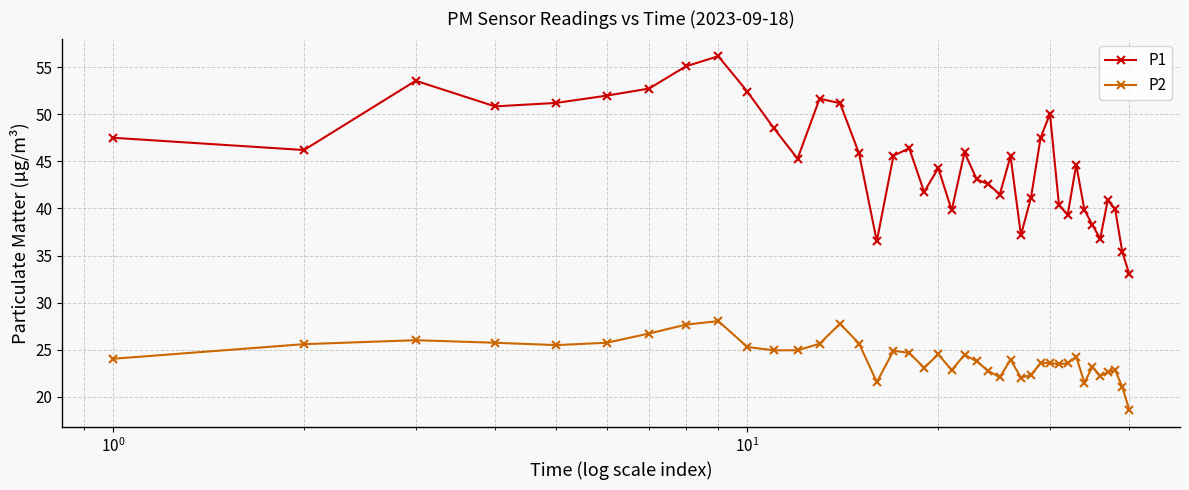

How many data points in P1 are above 45?

21